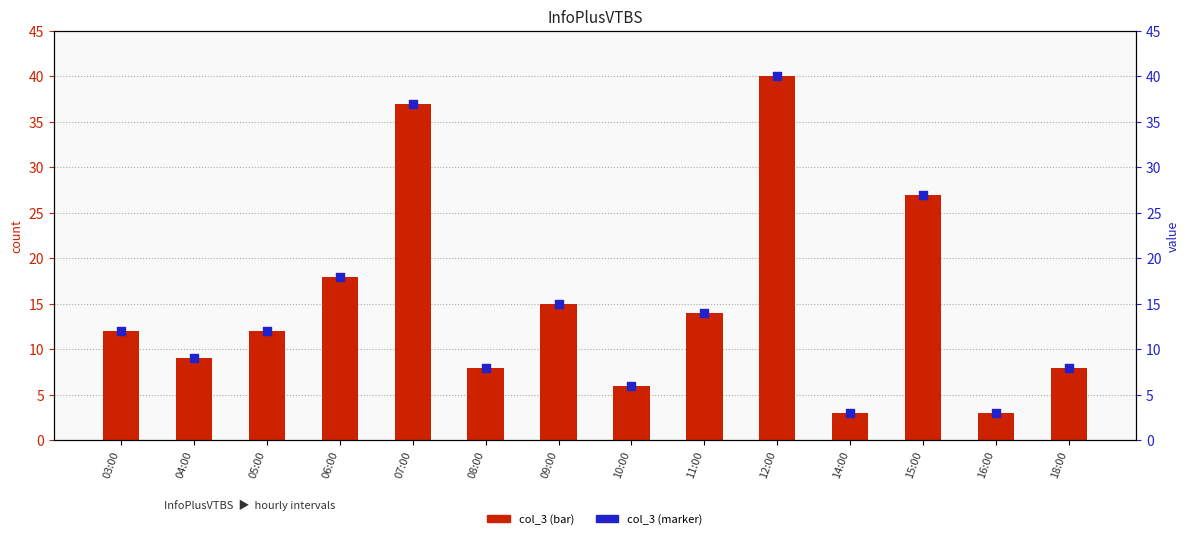

At how many categories does at least one series exceed 25?

3